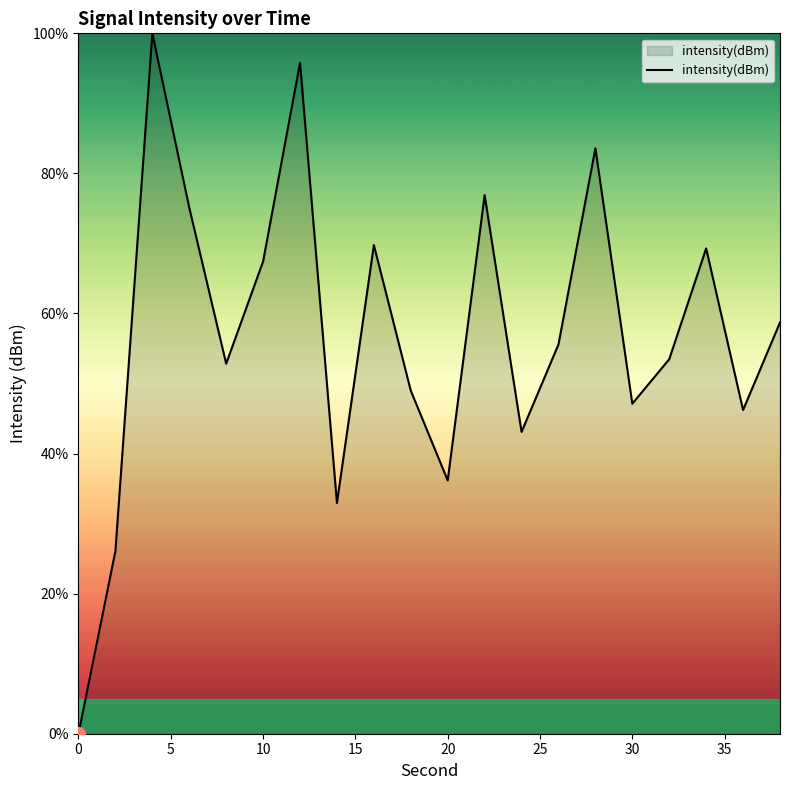

What is the maximum value shown in the chart?

100.0